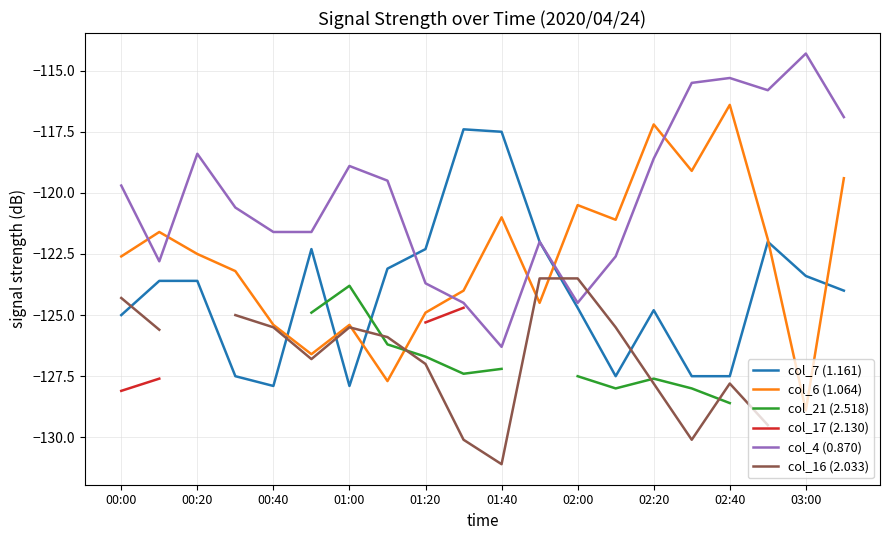

What is the difference between the maximum and minimum values in the col_4 (0.870) series?

12.0